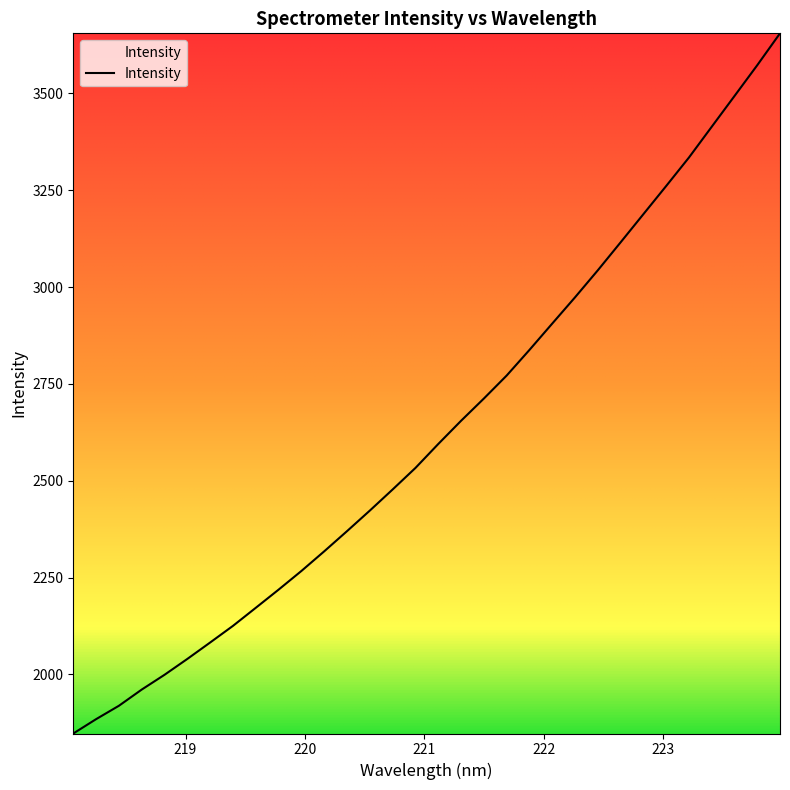

What is the maximum value shown in the chart?

3655.2